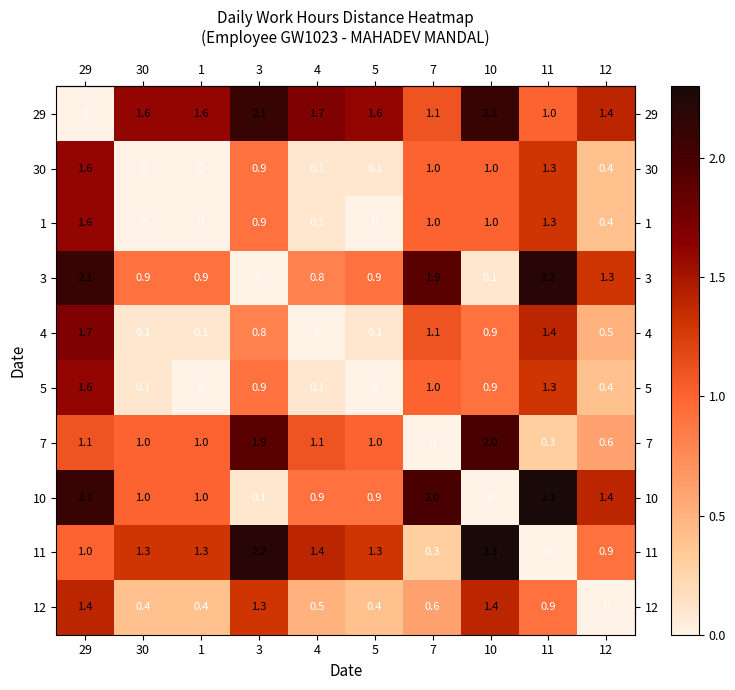

At which category is the sum across all series the highest?

29